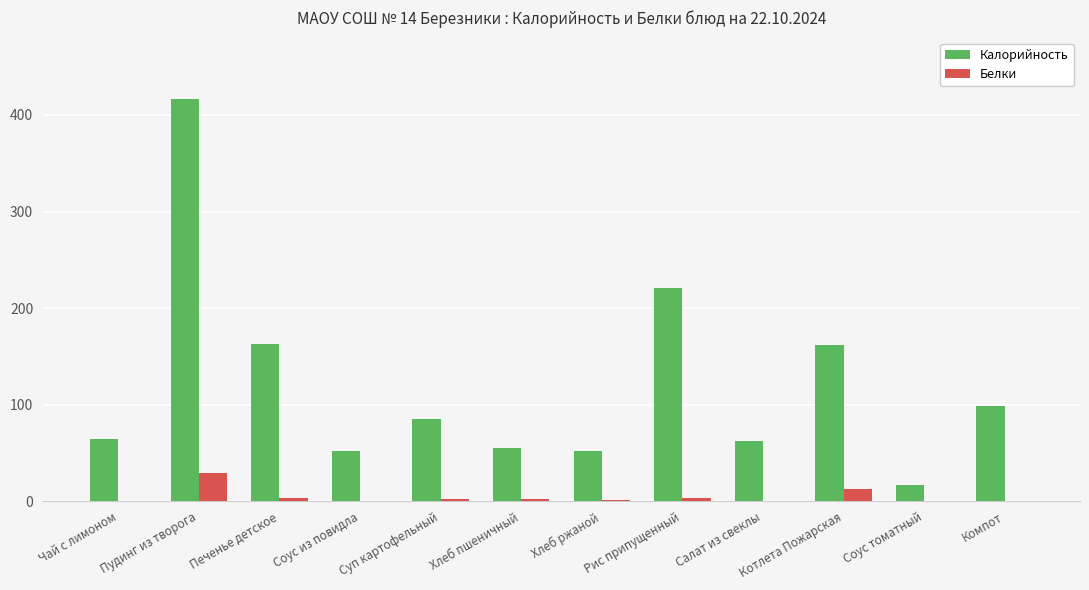

Is it true that Калорийность equals 85.1 at Суп картофельный?

True